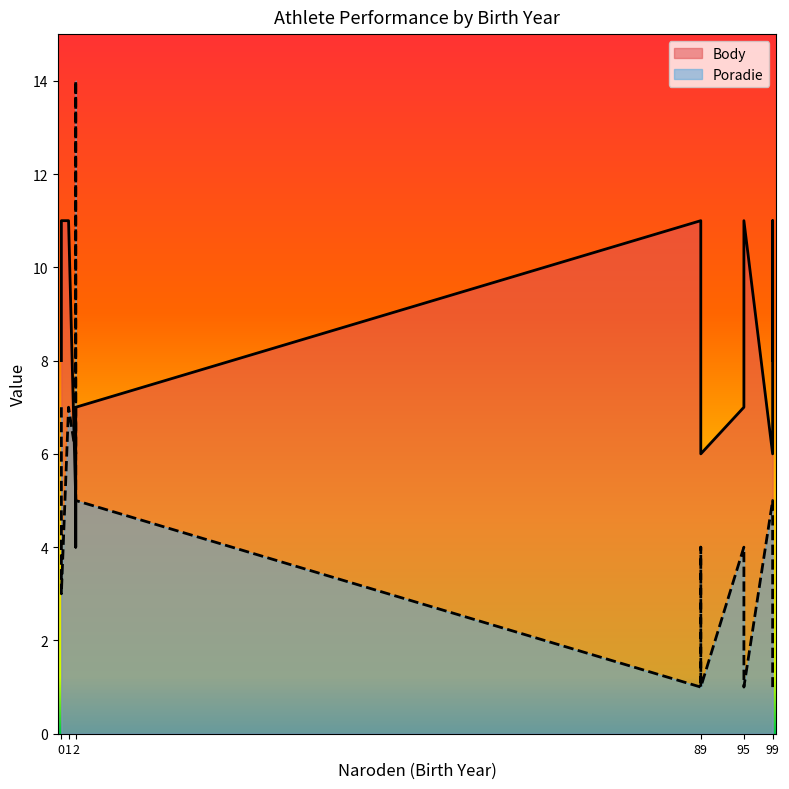

What is the difference between the Body values at 99 and 0?

5